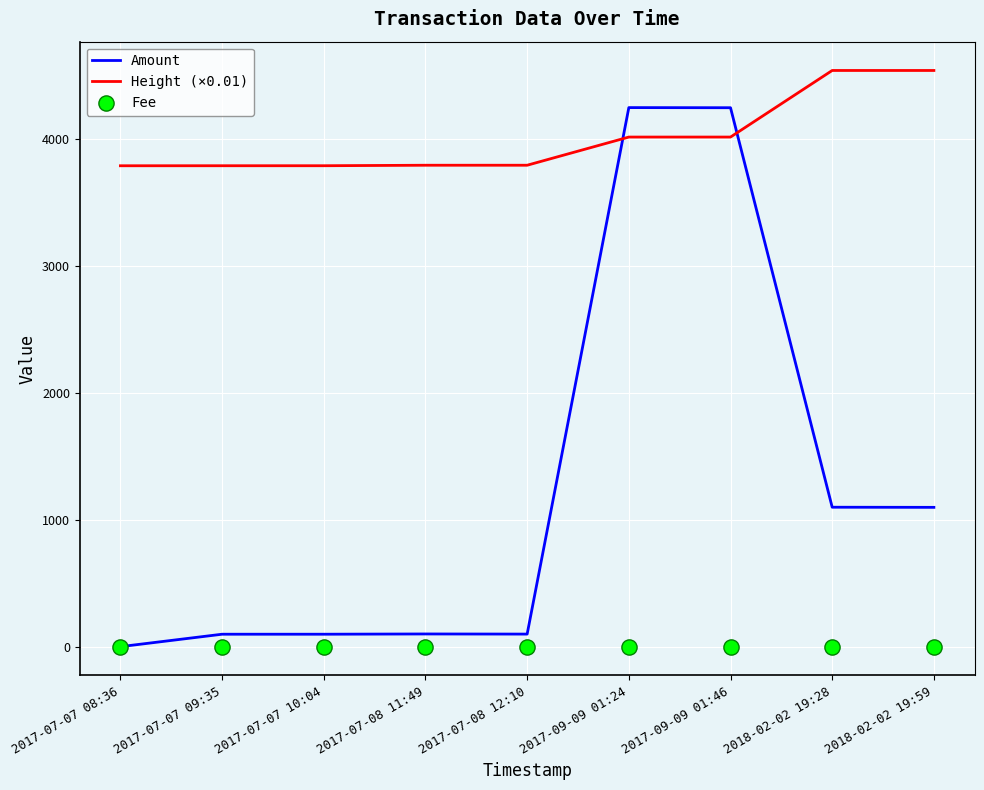

Which series has the largest total across all categories?

Height (×0.01)